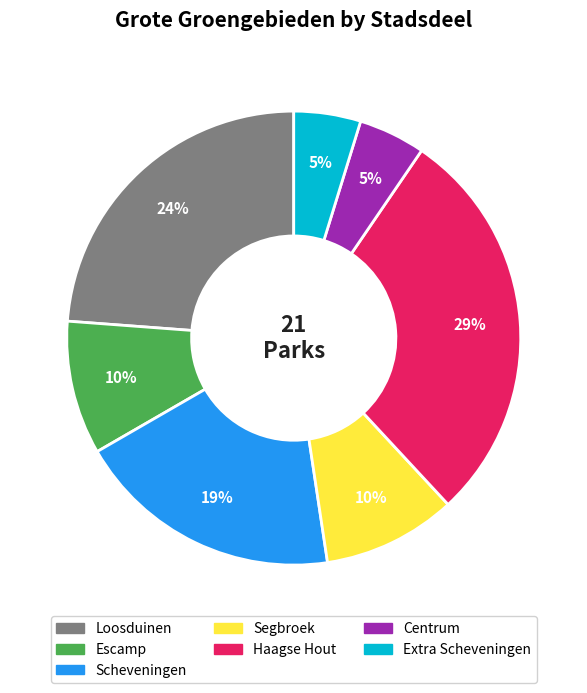

To the nearest percent, what is the difference between the largest and smallest slice percentages?

24%